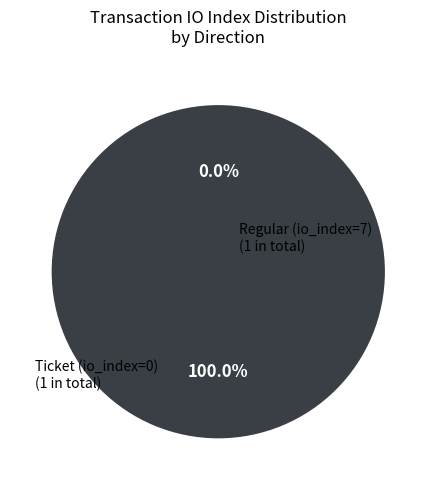

What percentage do direction=1 (io_index=7) and direction=-1 (io_index=0) together represent?

100.0%